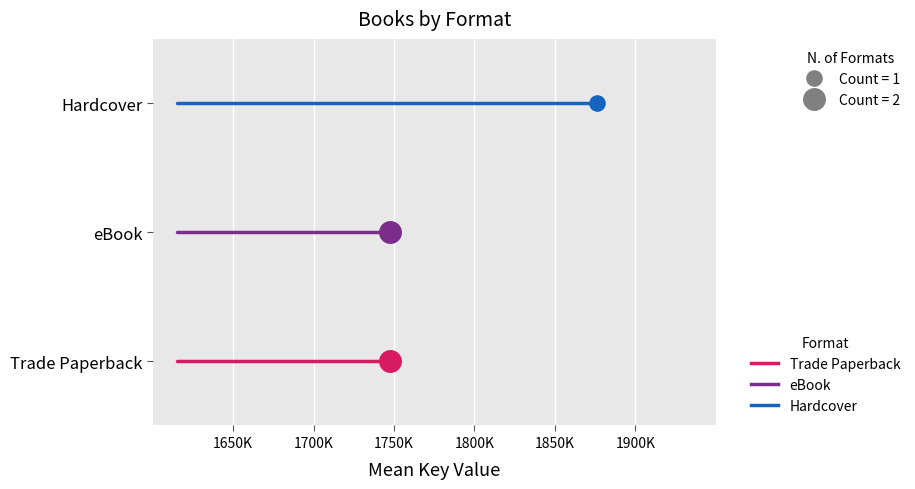

What are all the series names shown in the legend?

Trade Paperback, eBook, Hardcover